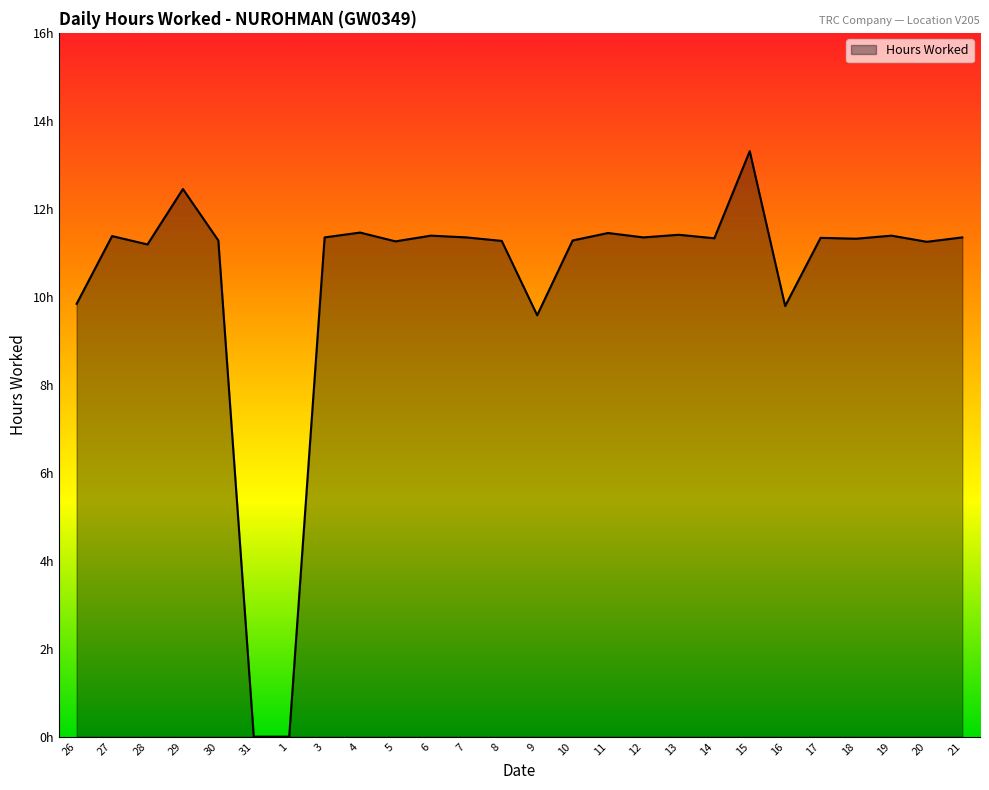

Reading left to right, list all the values displayed in this chart.

9.8	11.4	11.2	12.4	11.3	0.0	0.0	11.3	11.5	11.3	11.4	11.3	11.3	9.6	11.3	11.4	11.3	11.4	11.3	13.3	9.8	11.3	11.3	11.4	11.2	11.3